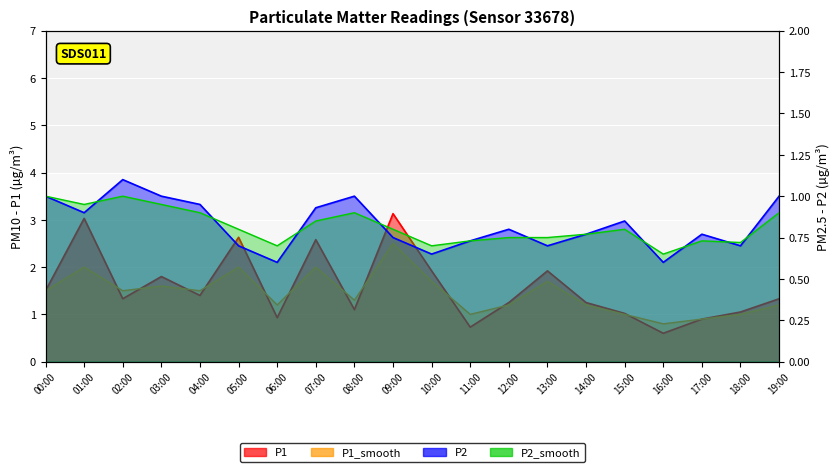

At which category does the chart reach its minimum across all series?

16:00